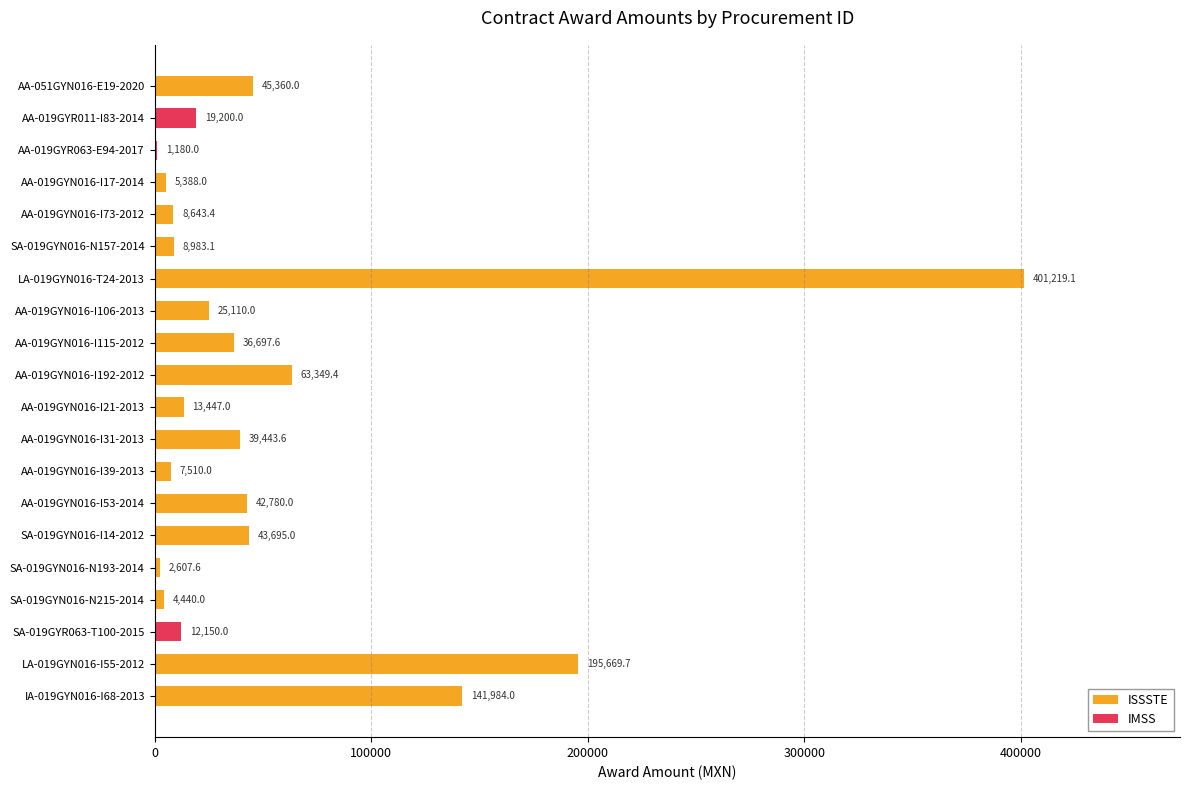

Reading top to bottom, list all the values displayed in this chart.

AA-051GYN016-E19-2020=45360.0	AA-019GYR011-I83-2014=19200.0	AA-019GYR063-E94-2017=1180.0	AA-019GYN016-I17-2014=5388.0	AA-019GYN016-I73-2012=8643.4	SA-019GYN016-N157-2014=8983.1	LA-019GYN016-T24-2013=401219.1	AA-019GYN016-I106-2013=25110.0	AA-019GYN016-I115-2012=36697.6	AA-019GYN016-I192-2012=63349.4	AA-019GYN016-I21-2013=13447.0	AA-019GYN016-I31-2013=39443.6	AA-019GYN016-I39-2013=7510.0	AA-019GYN016-I53-2014=42780.0	SA-019GYN016-I14-2012=43695.0	SA-019GYN016-N193-2014=2607.6	SA-019GYN016-N215-2014=4440.0	SA-019GYR063-T100-2015=12150.0	LA-019GYN016-I55-2012=195669.7	IA-019GYN016-I68-2013=141984.0